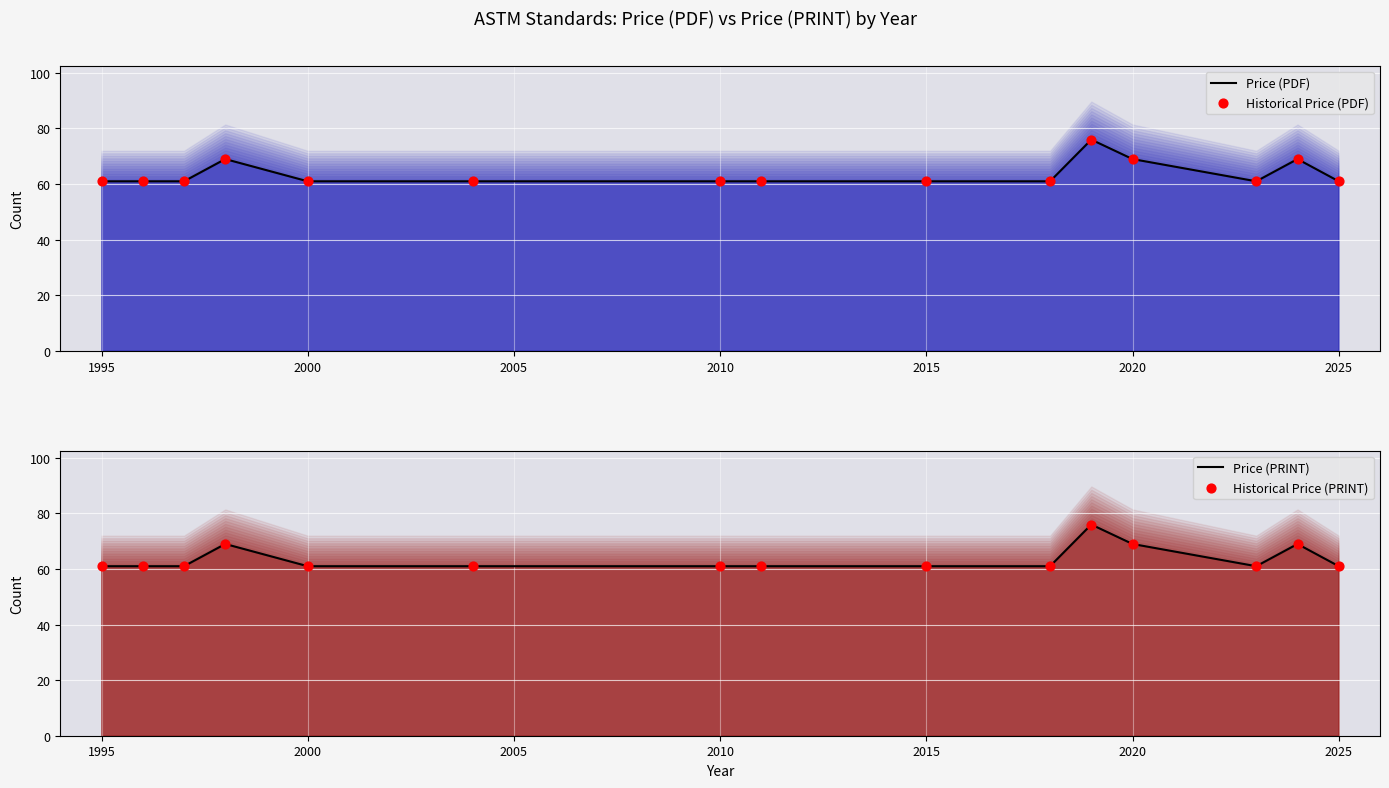

What is the total value across all series at 2025?

244